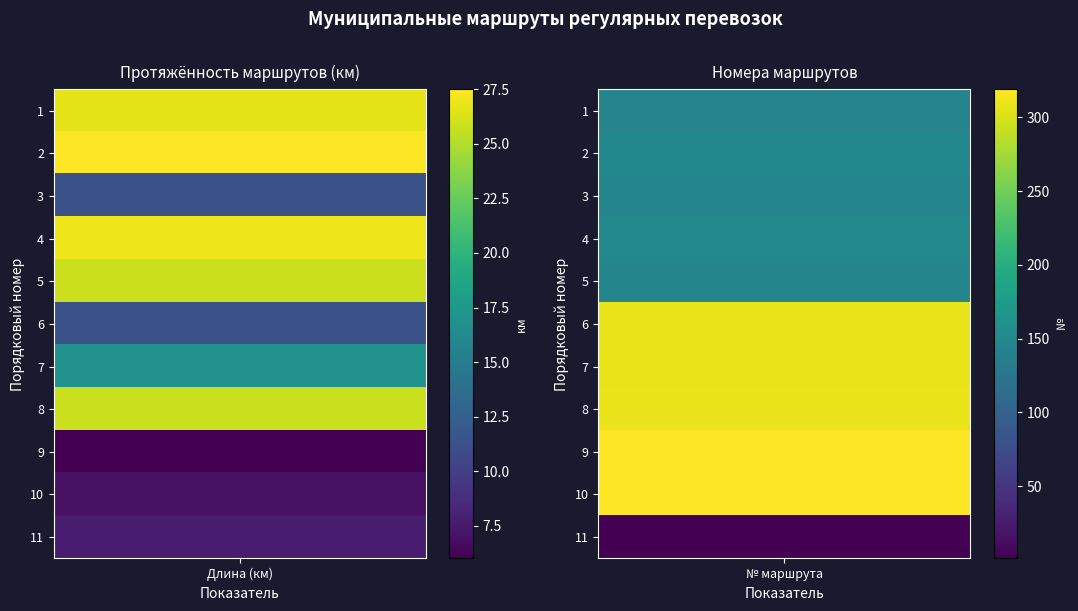

What is the minimum value for Route numbers?

1.0